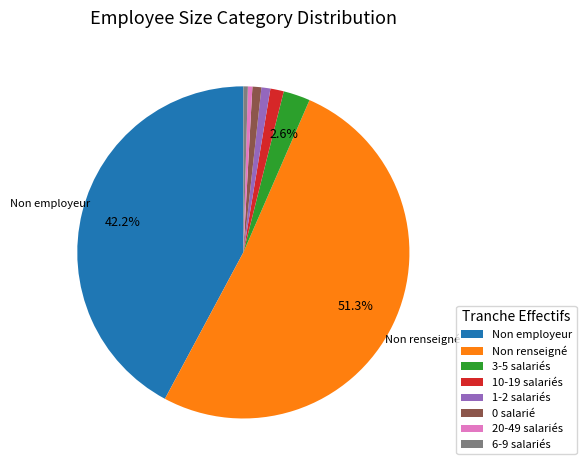

Is there any slice that represents more than half of the pie?

Yes